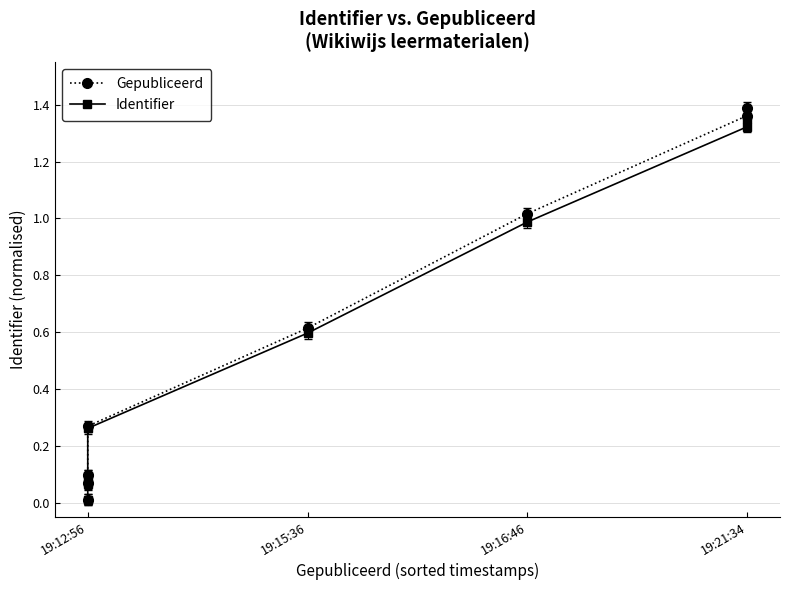

What is the maximum value shown in the chart?

1.4